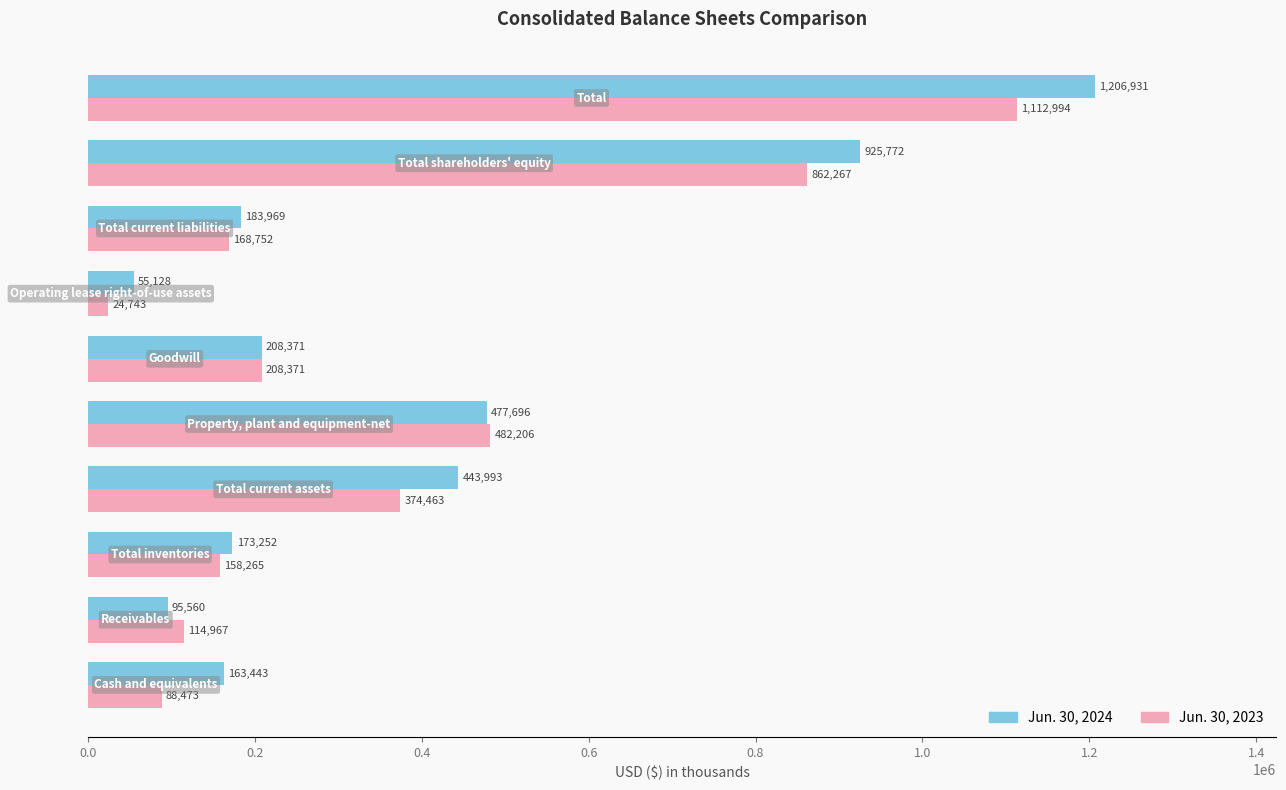

What are all the series names shown in the legend?

Jun. 30, 2024, Jun. 30, 2023